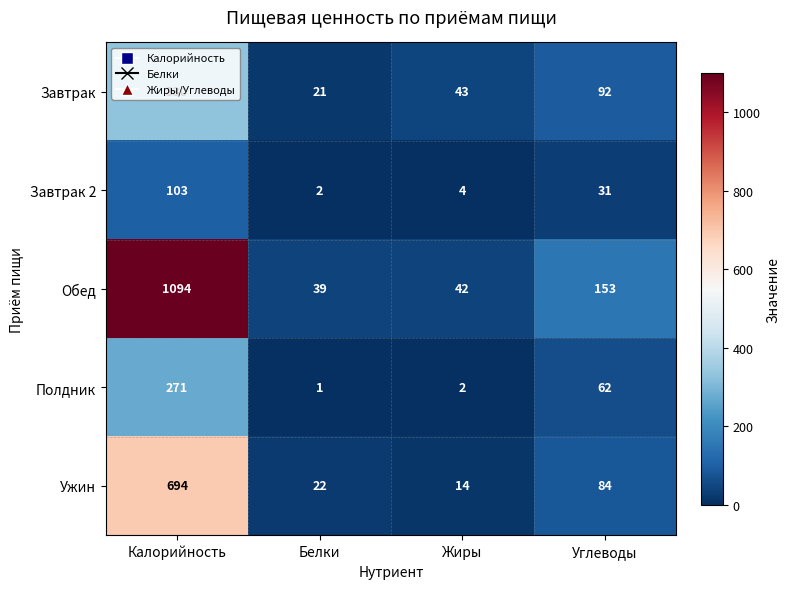

What is the difference between the maximum and second lowest values in the Обед series?

1052